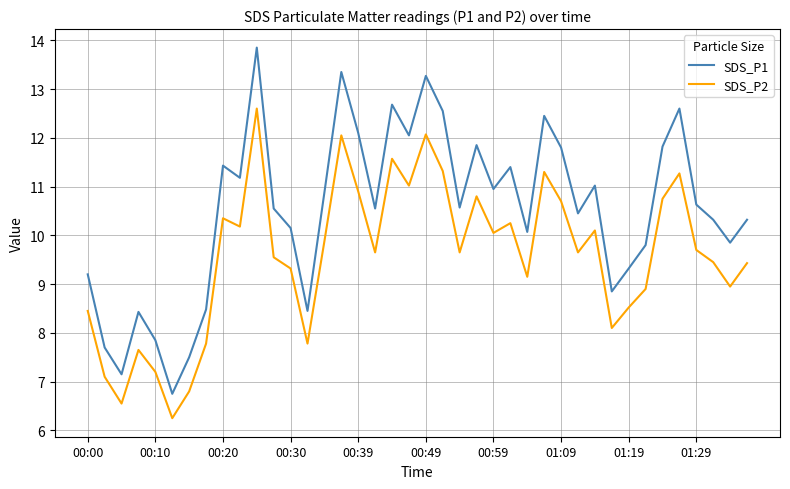

What is the lowest value of the SDS_P1 series?

6.8